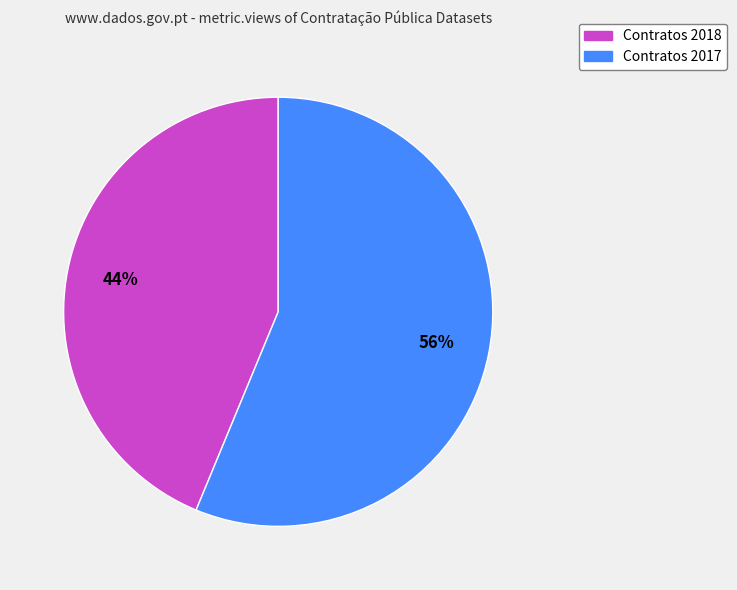

Which category has the smallest portion of the pie?

Contratos 2018